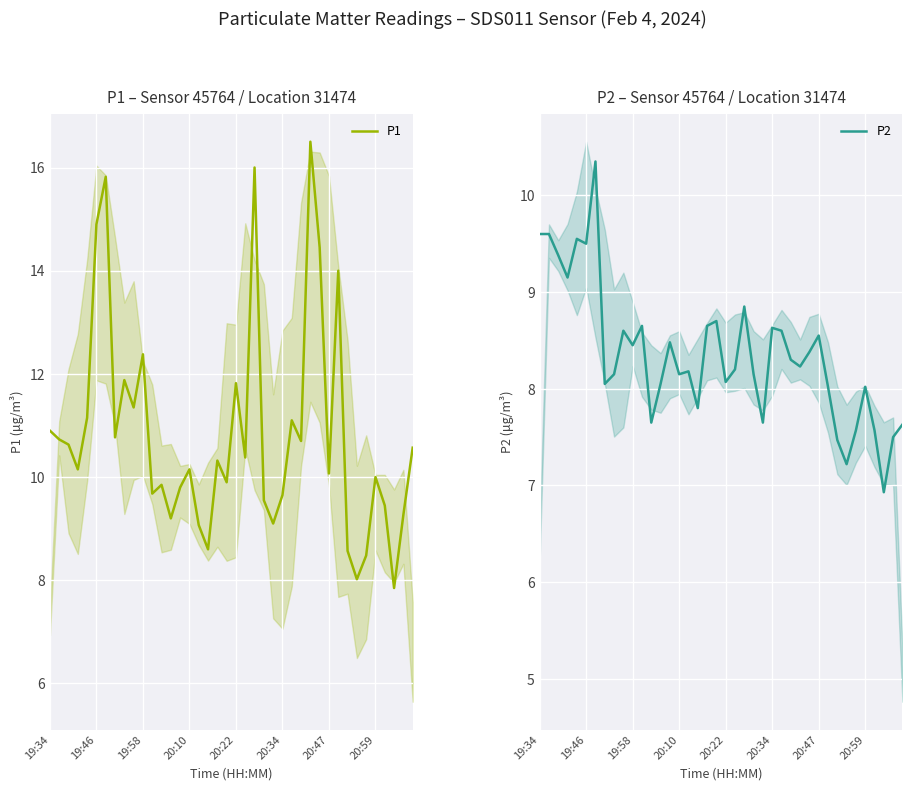

Which category has the lowest value in the P2 series?

37